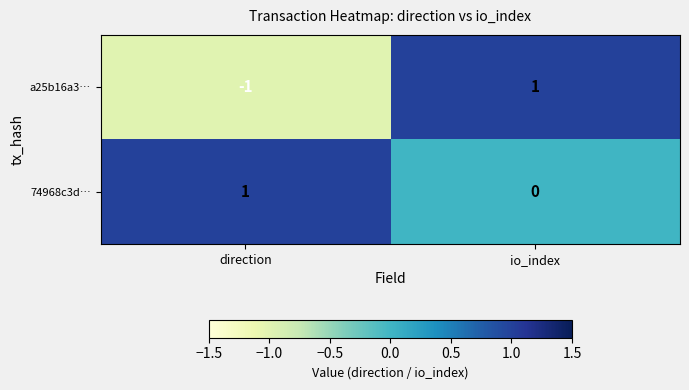

Reading left to right, what are all the values shown in this chart?

a25b16a3…: direction=-1	io_index=1
74968c3d…: direction=1	io_index=0